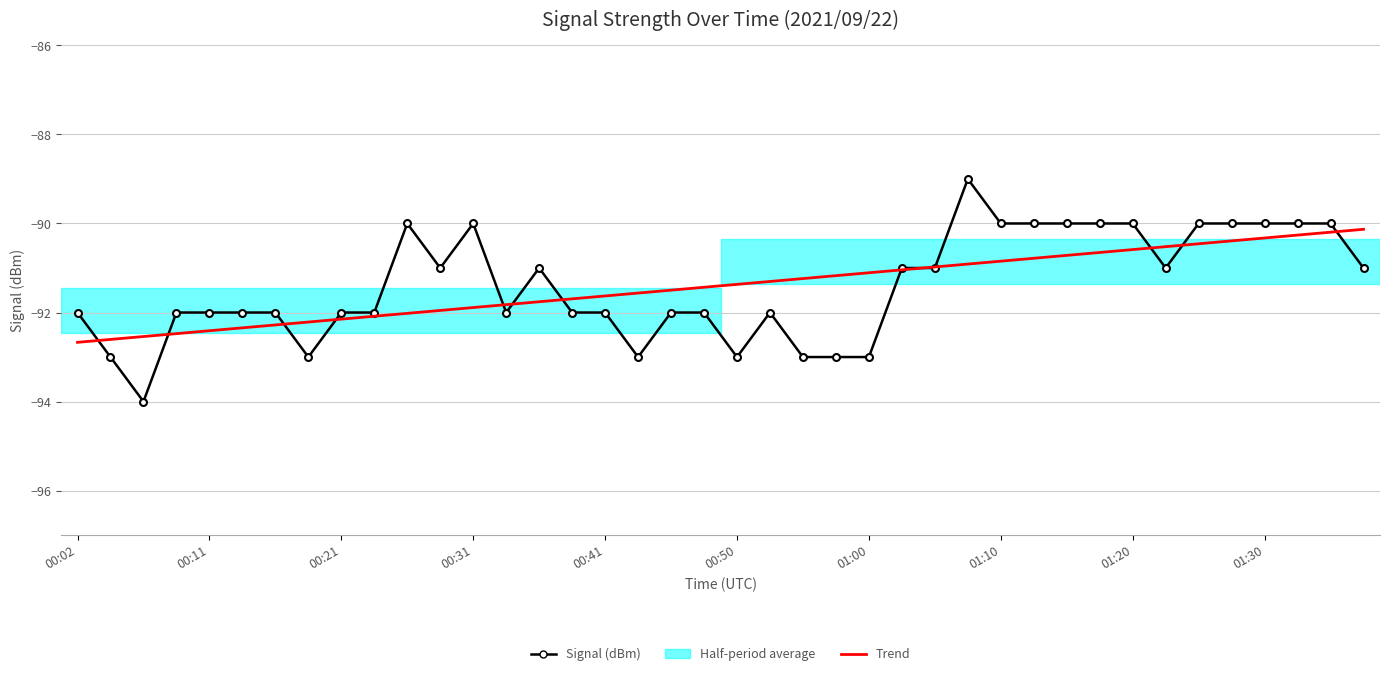

Which series has the widest spread of values?

Signal (dBm)